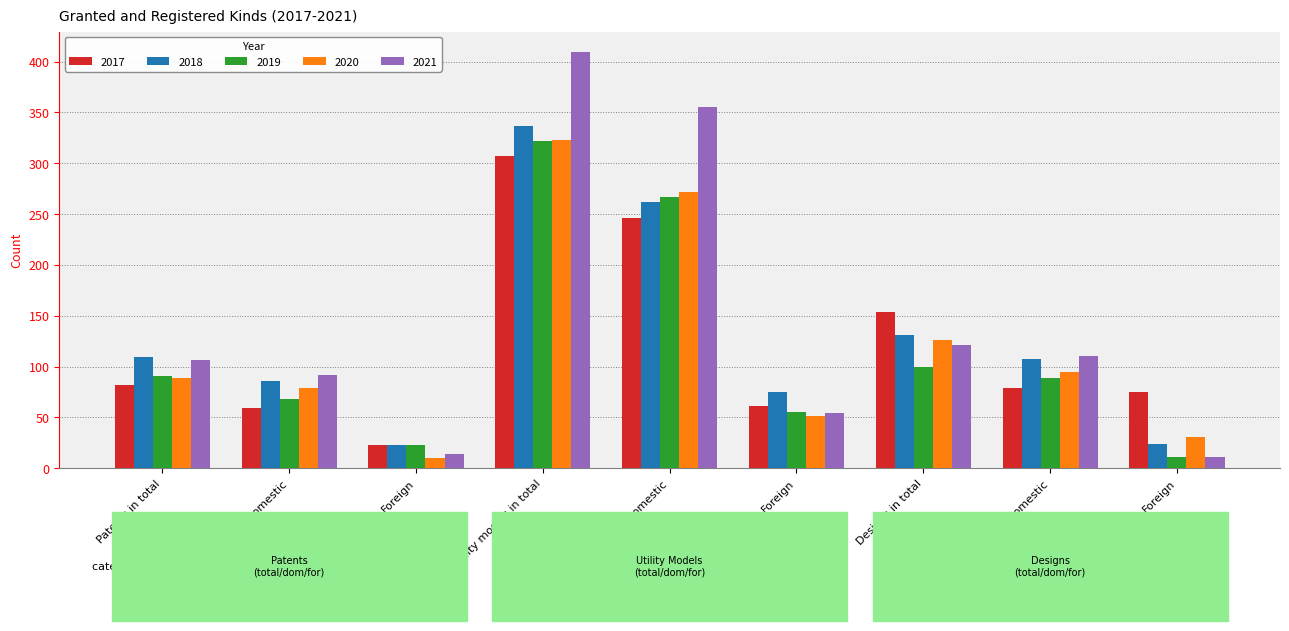

What is the spread (max minus min) of values at Domestic?

33